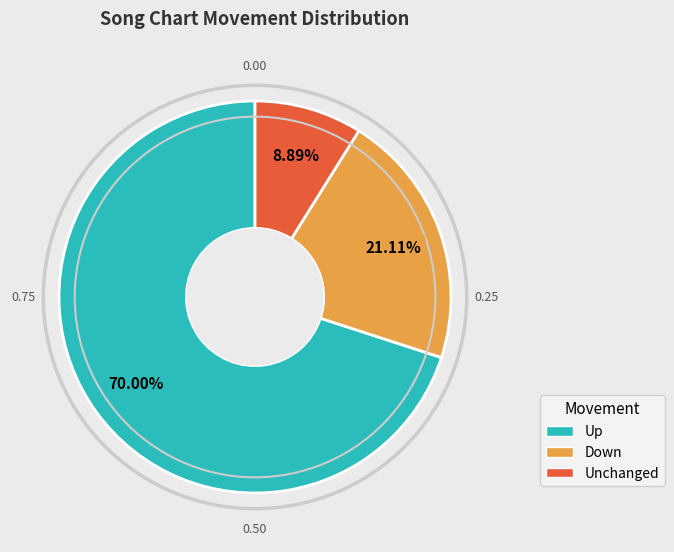

To the nearest percent, what is the difference between the largest and smallest slice percentages?

61%